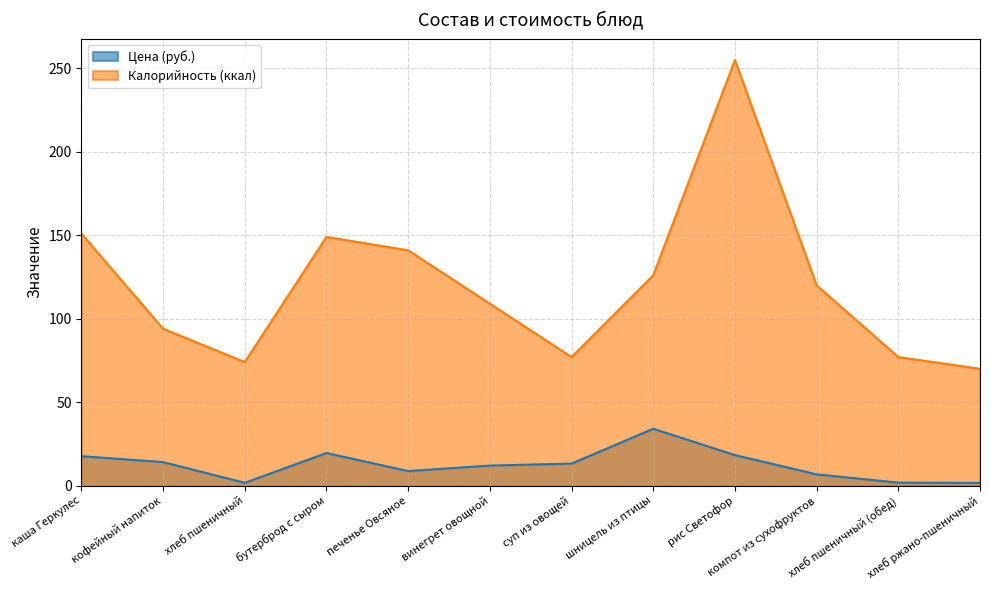

Reading right to left, list all the values displayed in this chart.

Цена (руб.): хлеб ржано-пшеничный=1.6	хлеб пшеничный (обед)=1.8	компот из сухофруктов=6.7	рис Светофор=18.3	шницель из птицы=34.0	суп из овощей=13.2	винегрет овощной=12.0	печенье Овсяное=8.7	бутерброд с сыром=19.5	хлеб пшеничный=1.6	кофейный напиток=14.1	каша Геркулес=17.6
Калорийность (ккал): хлеб ржано-пшеничный=70.0	хлеб пшеничный (обед)=77.0	компот из сухофруктов=120.0	рис Светофор=255.0	шницель из птицы=126.0	суп из овощей=77.0	винегрет овощной=109.0	печенье Овсяное=141.0	бутерброд с сыром=149.0	хлеб пшеничный=74.0	кофейный напиток=94.0	каша Геркулес=151.0